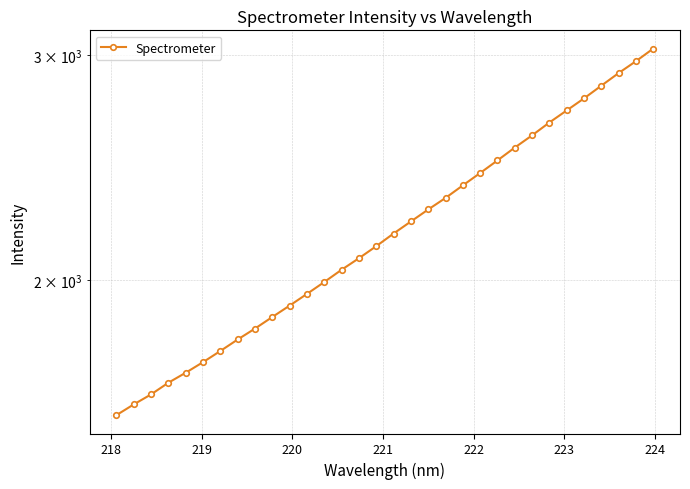

How many data points are less than 2174?

16